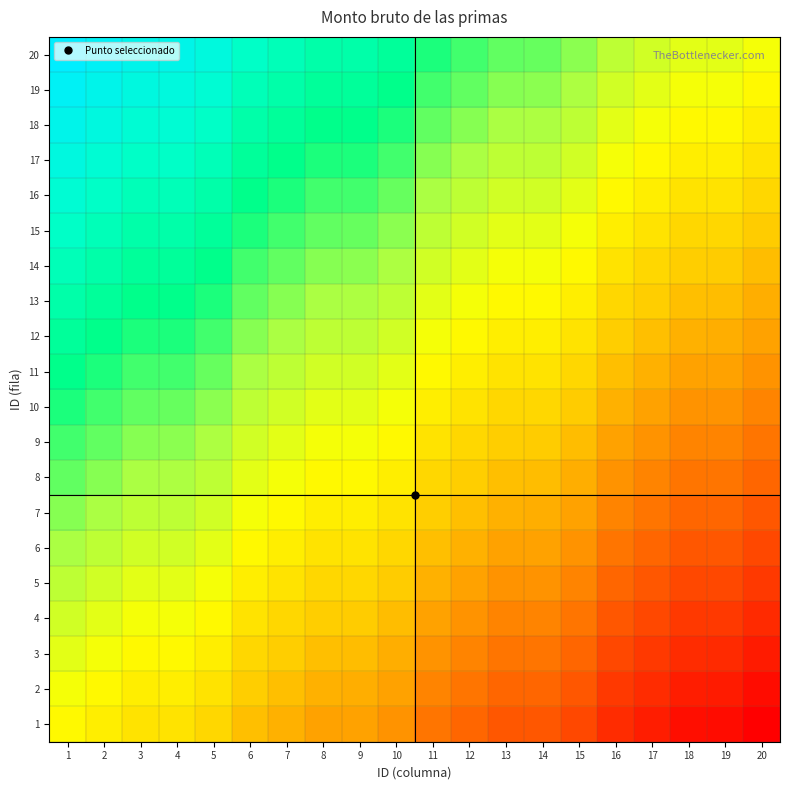

What is the total value across all series at 1?

1000.0